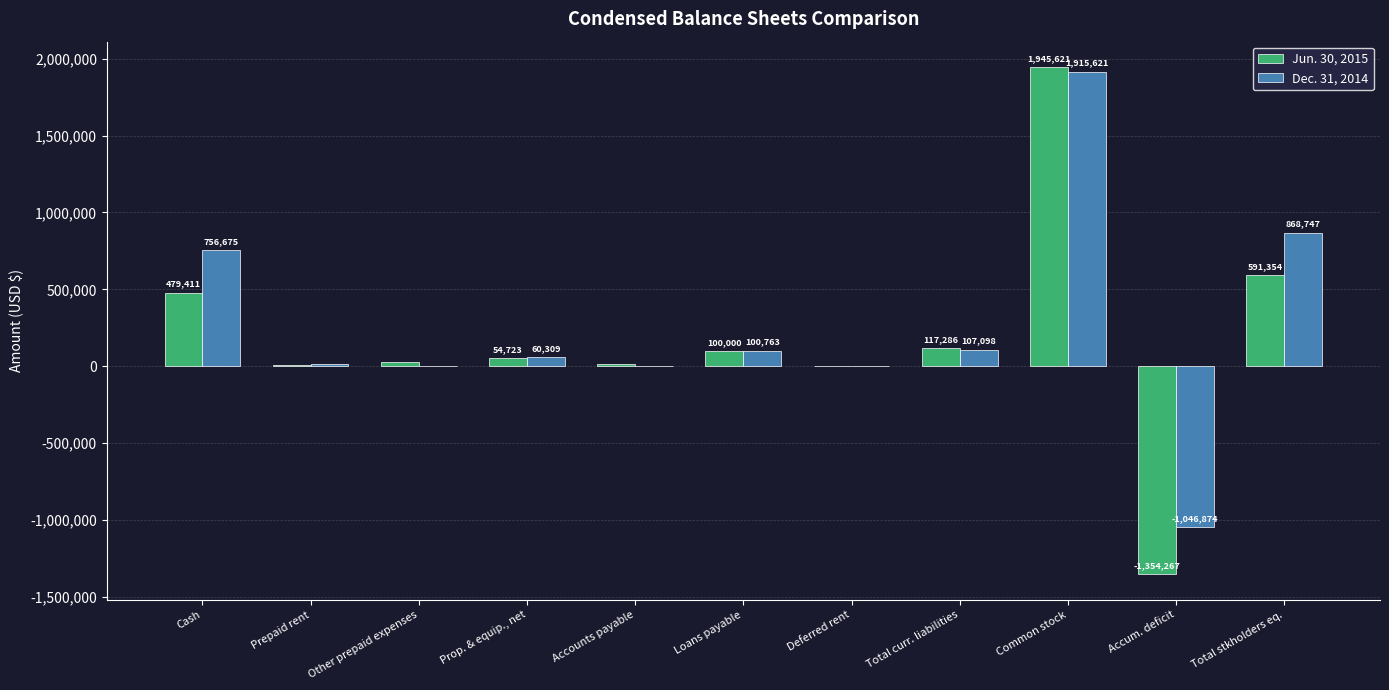

Where does the Dec. 31, 2014 series first go above 60309?

Cash